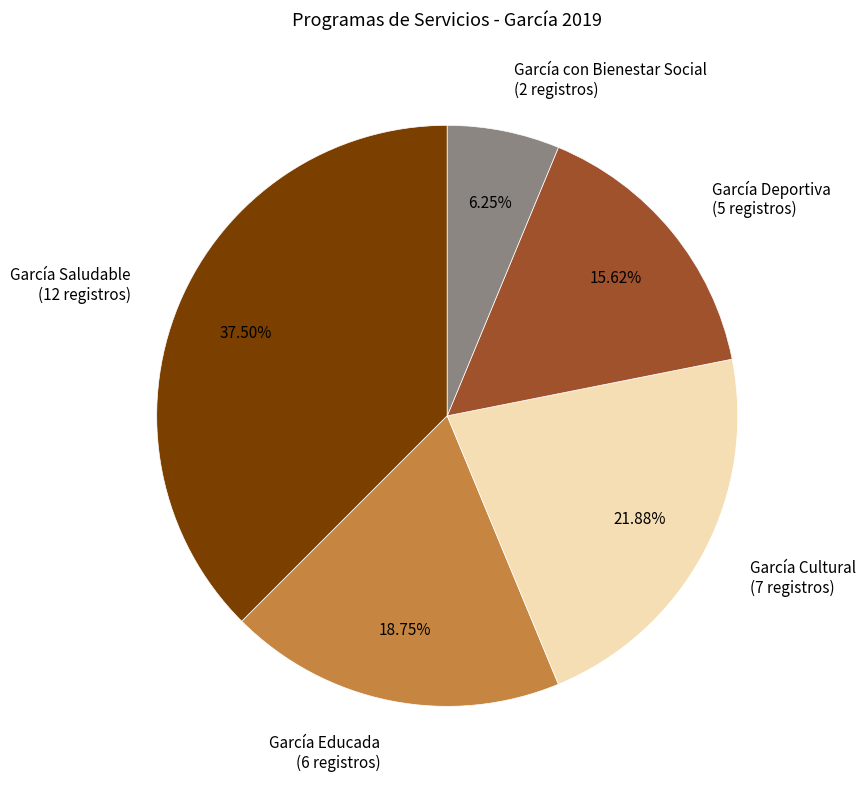

What is the smallest slice in the pie chart?

García con Bienestar Social